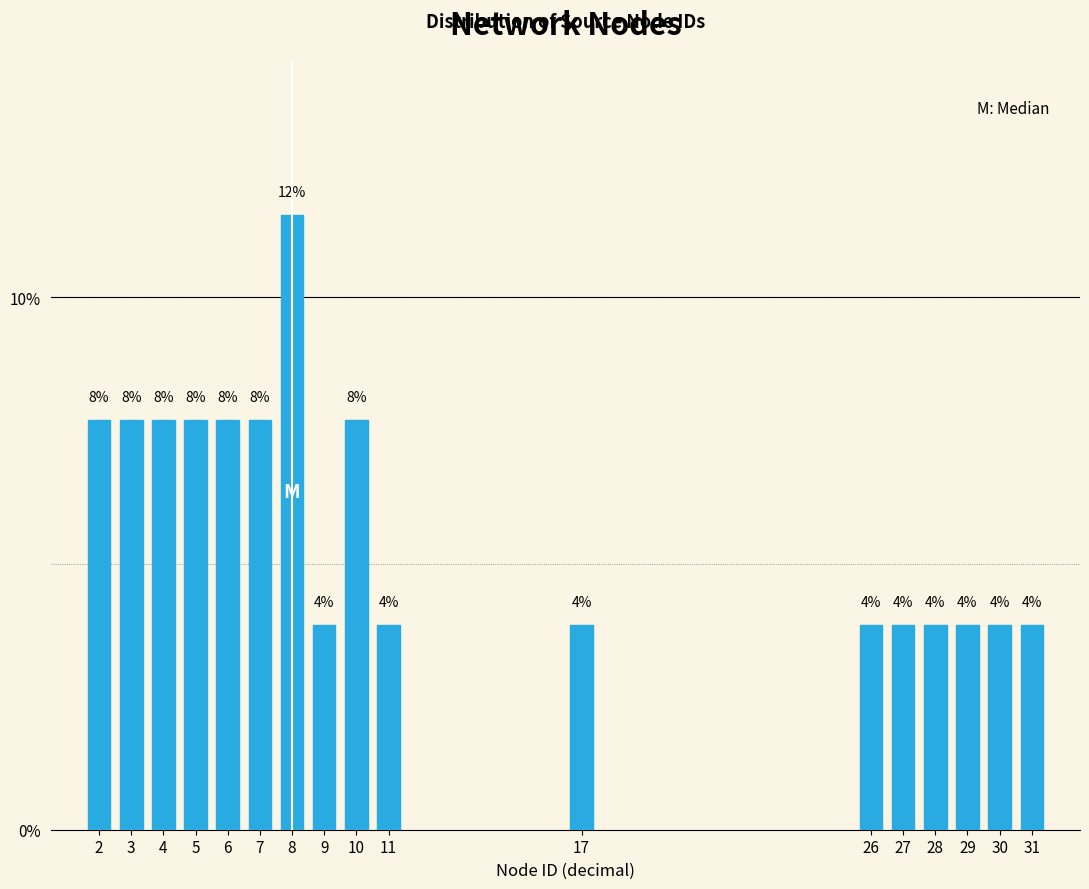

Are the bars horizontal?

No